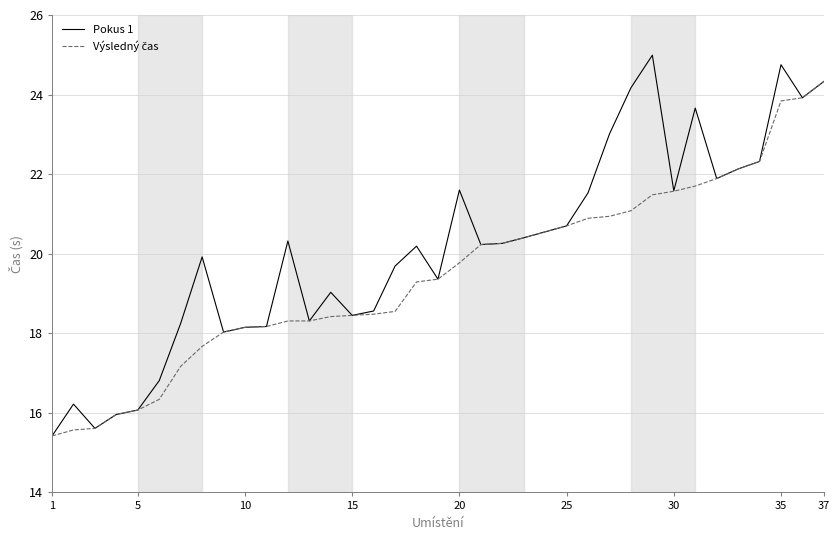

What is the minimum value for Pokus 1?

15.4